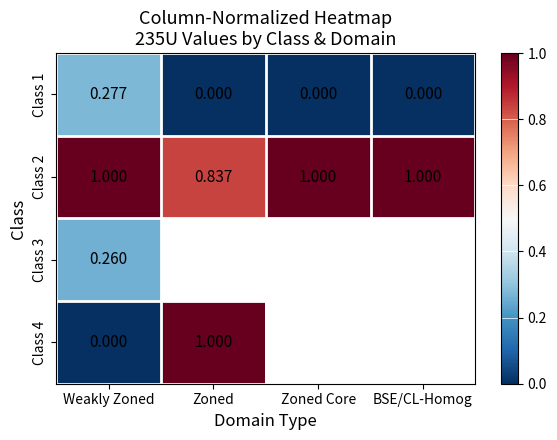

The value of Class 4 at Weakly Zoned is 0.0. True or false?

True